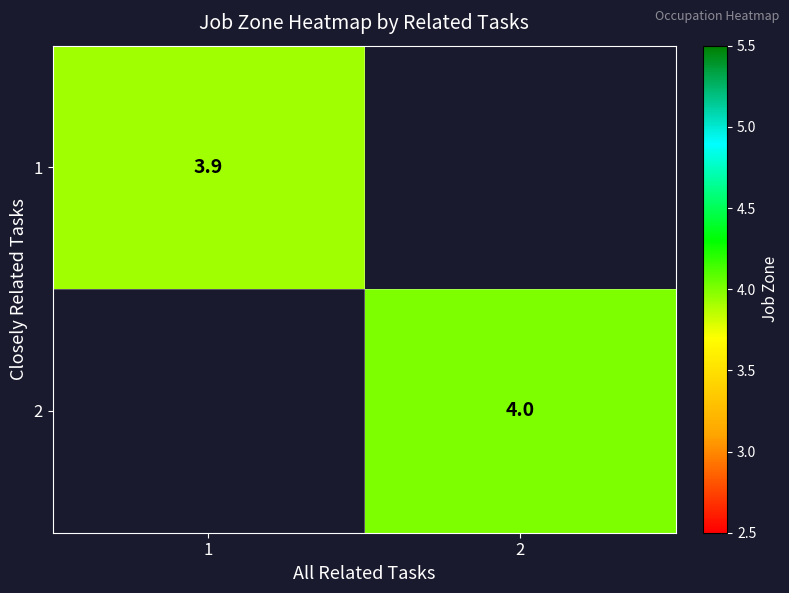

Which label corresponds to the largest value in the chart?

2